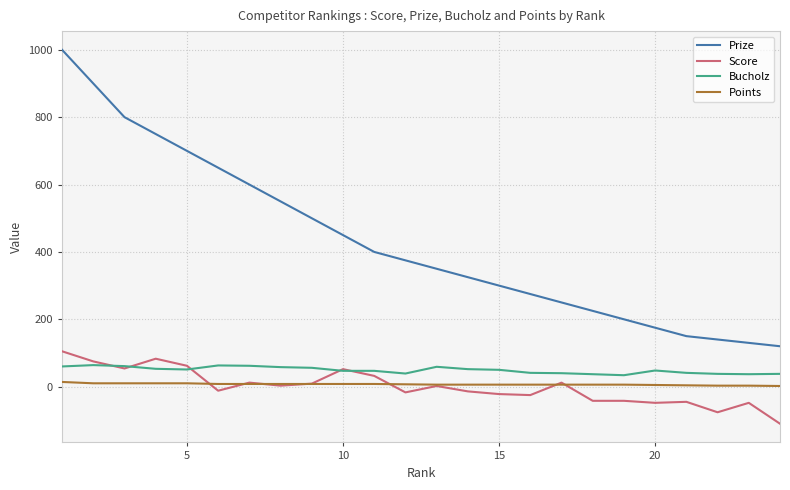

What is the difference between the maximum and minimum values in the Points series?

12